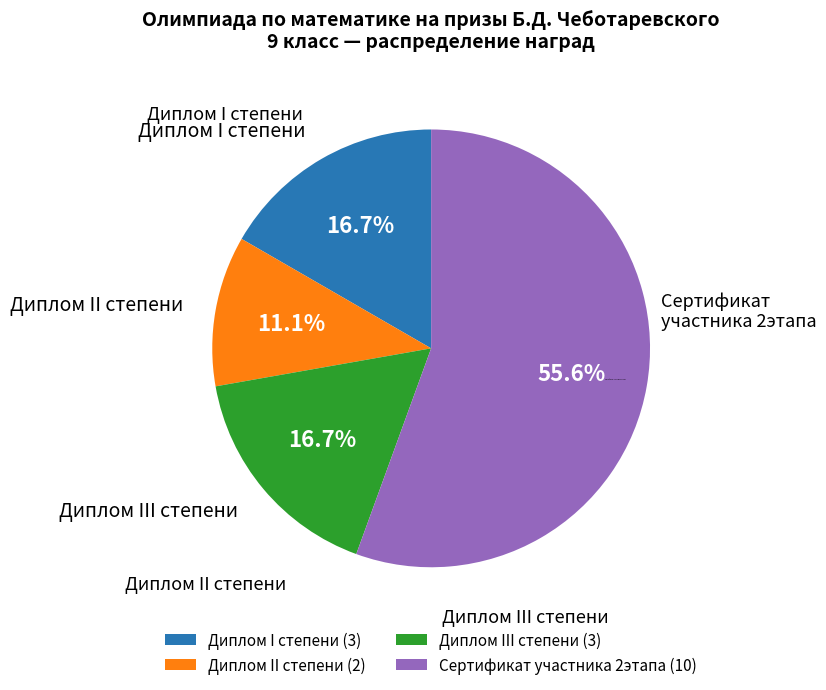

The Диплом II степени slice represents 11% of the pie. True or false?

True